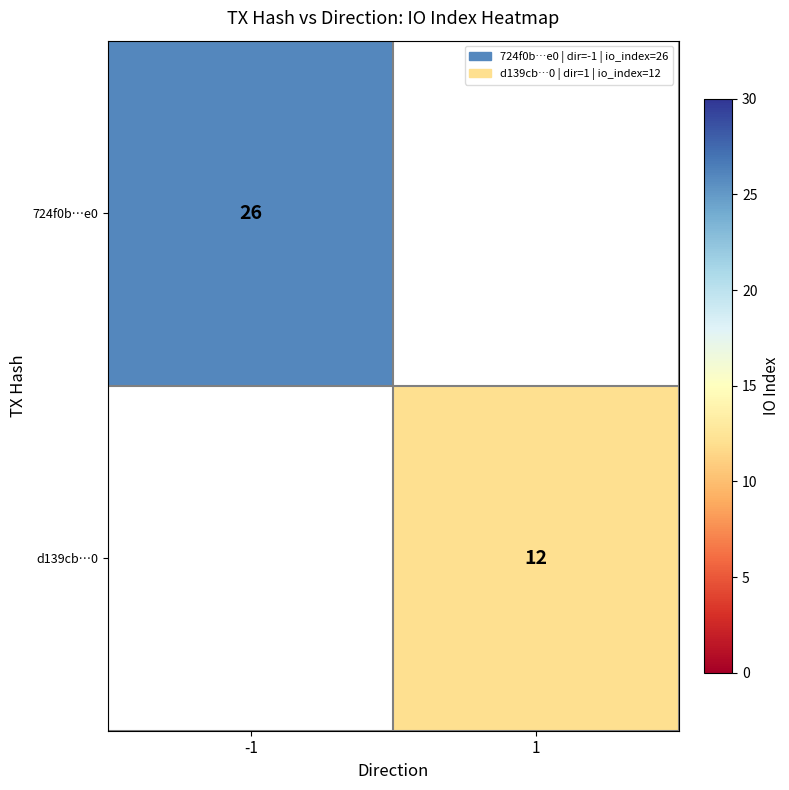

Which label corresponds to the smallest value in the chart?

1